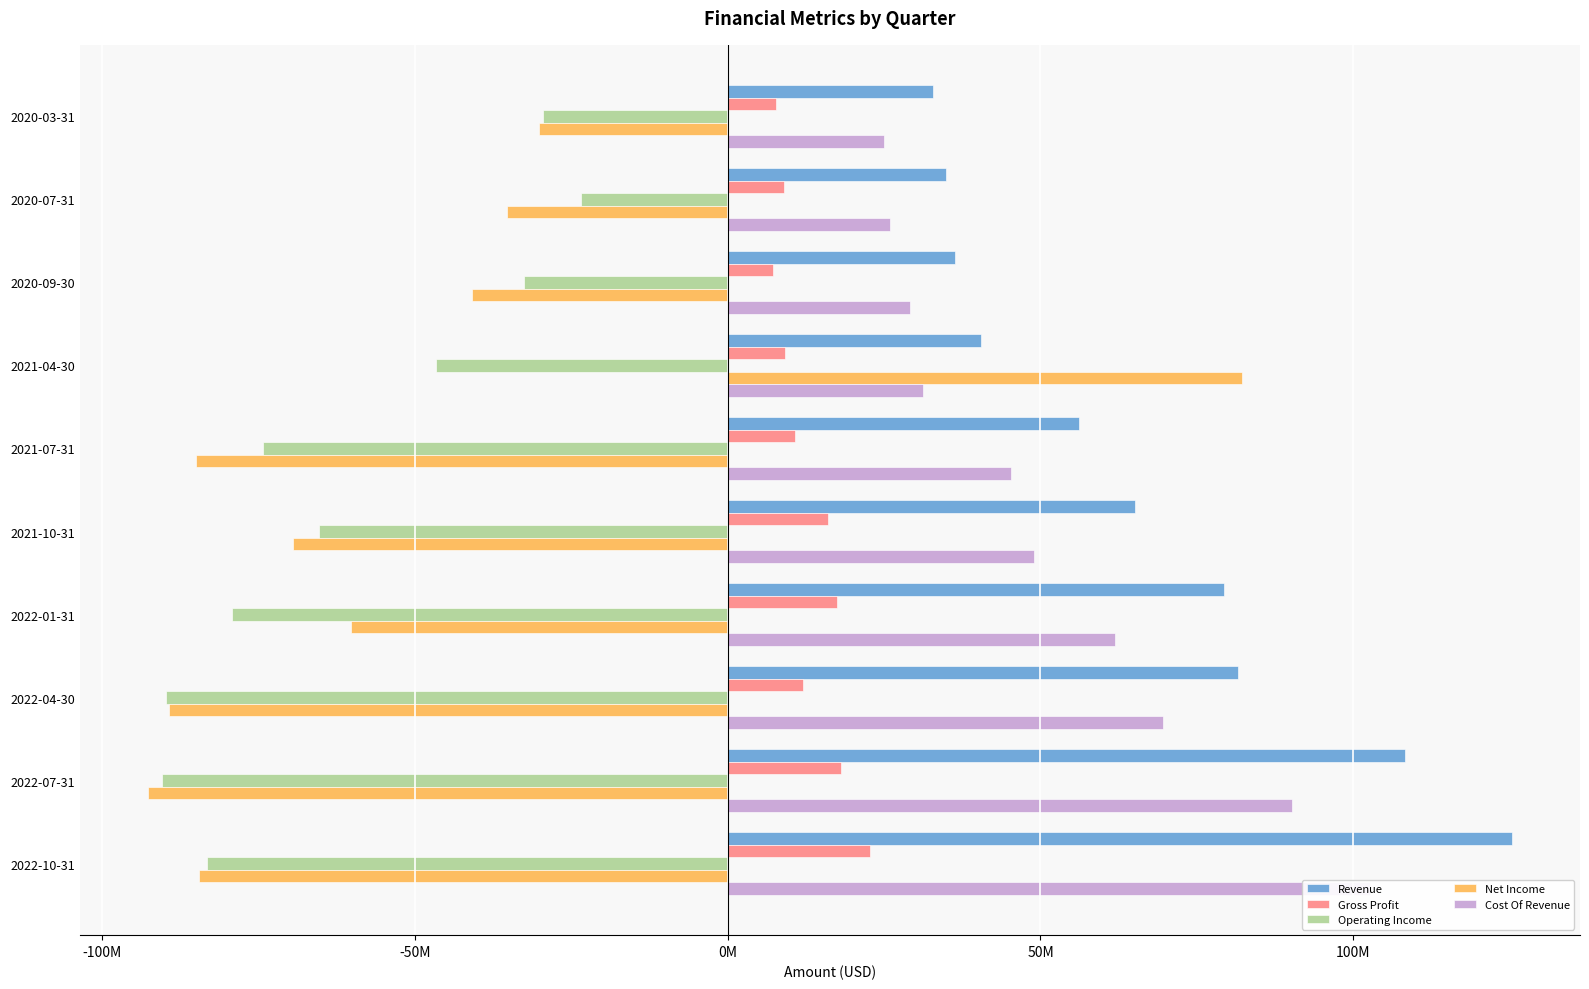

What are all the series names shown in the legend?

Revenue, Gross Profit, Operating Income, Net Income, Cost Of Revenue